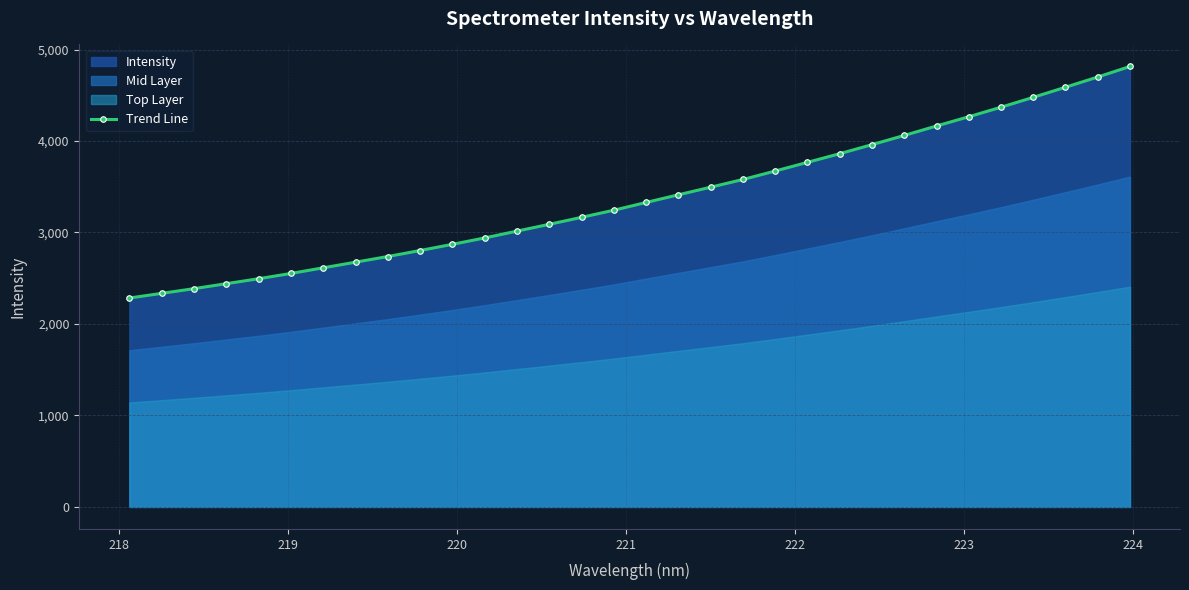

Count the number of categories in the chart.

32